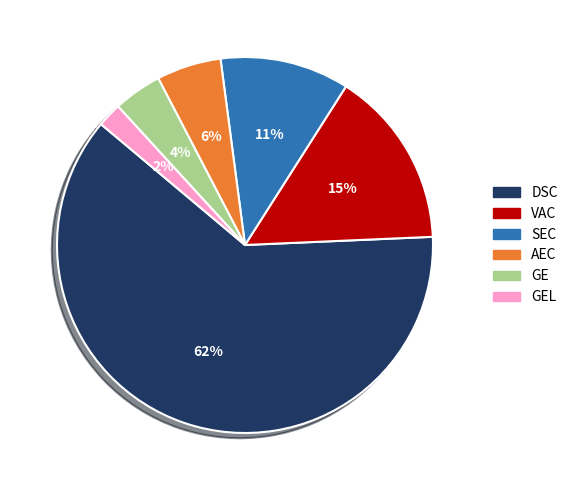

To the nearest percent, what is the difference between the largest and smallest slice percentages?

60%